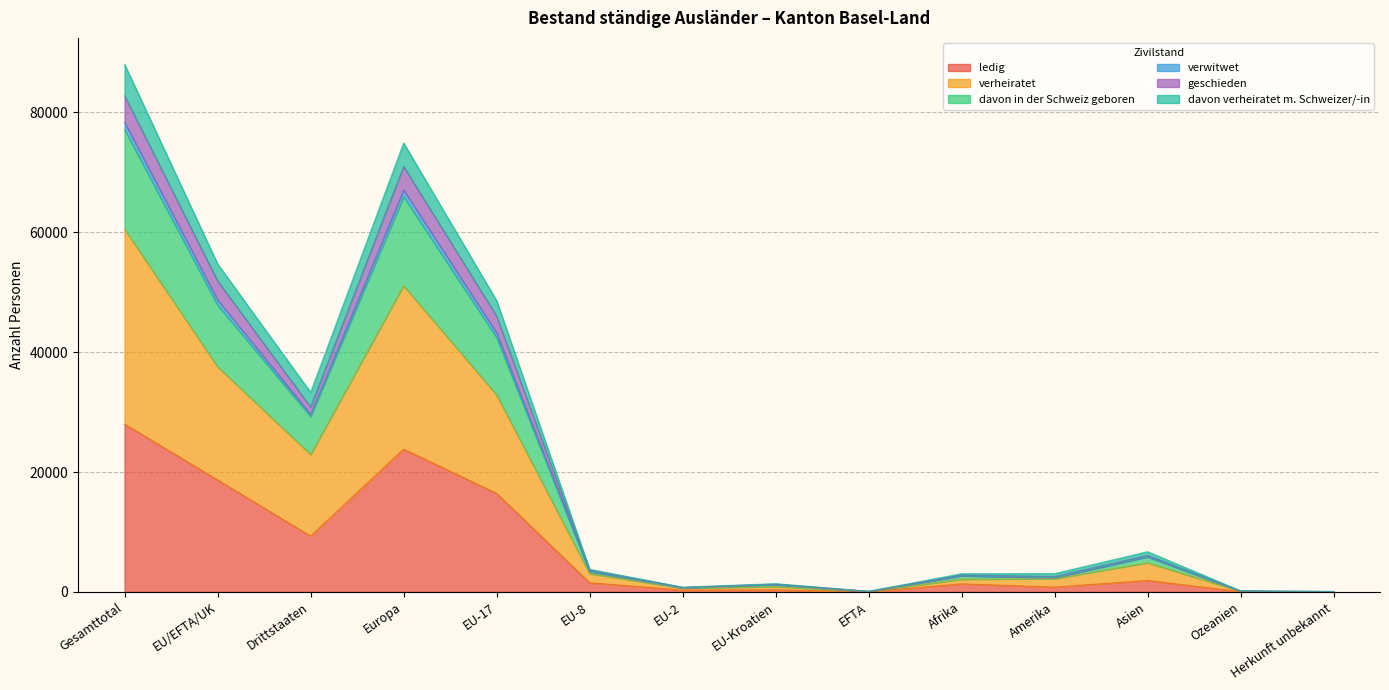

What is the highest value of the ledig series?

28008